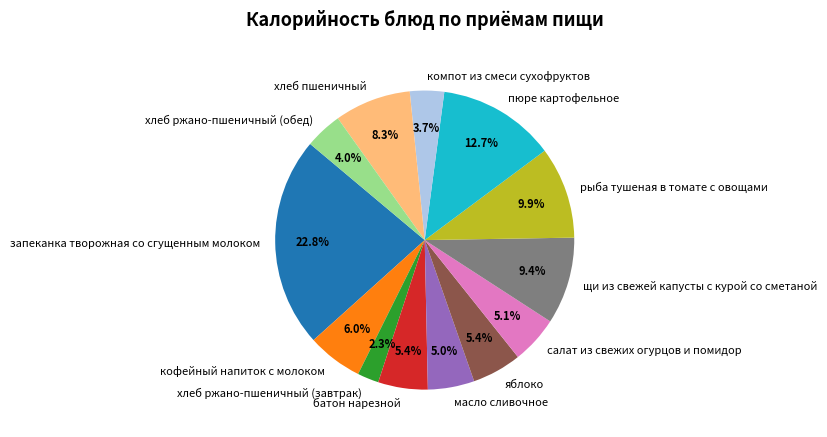

Which category has the biggest portion of the pie?

запеканка творожная со сгущенным молоком